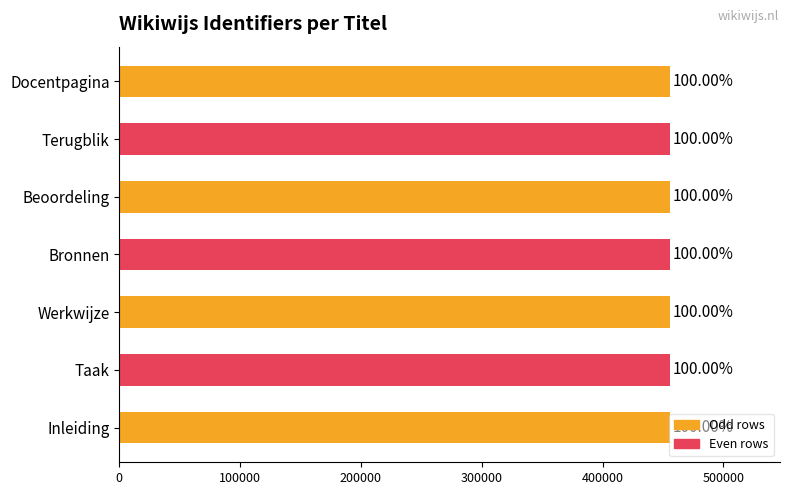

Does the chart contain any negative values?

No